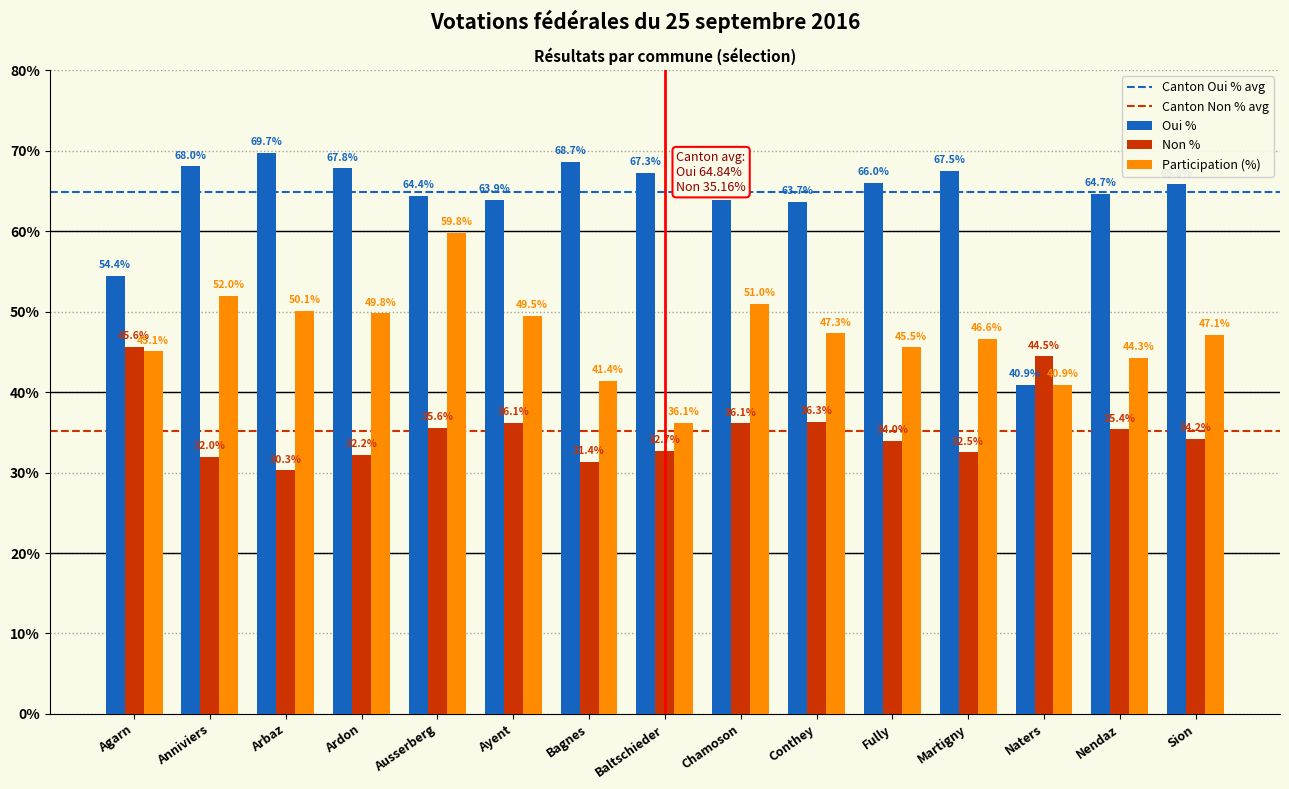

Is the value of Non % at Bagnes greater than the value of Oui % at Martigny?

No